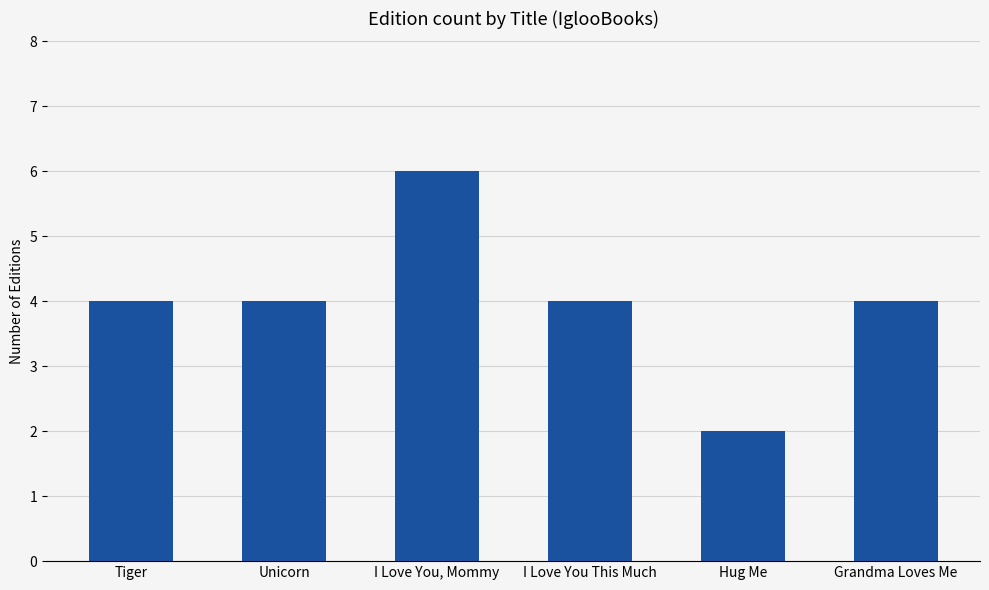

What is the greatest value displayed?

6